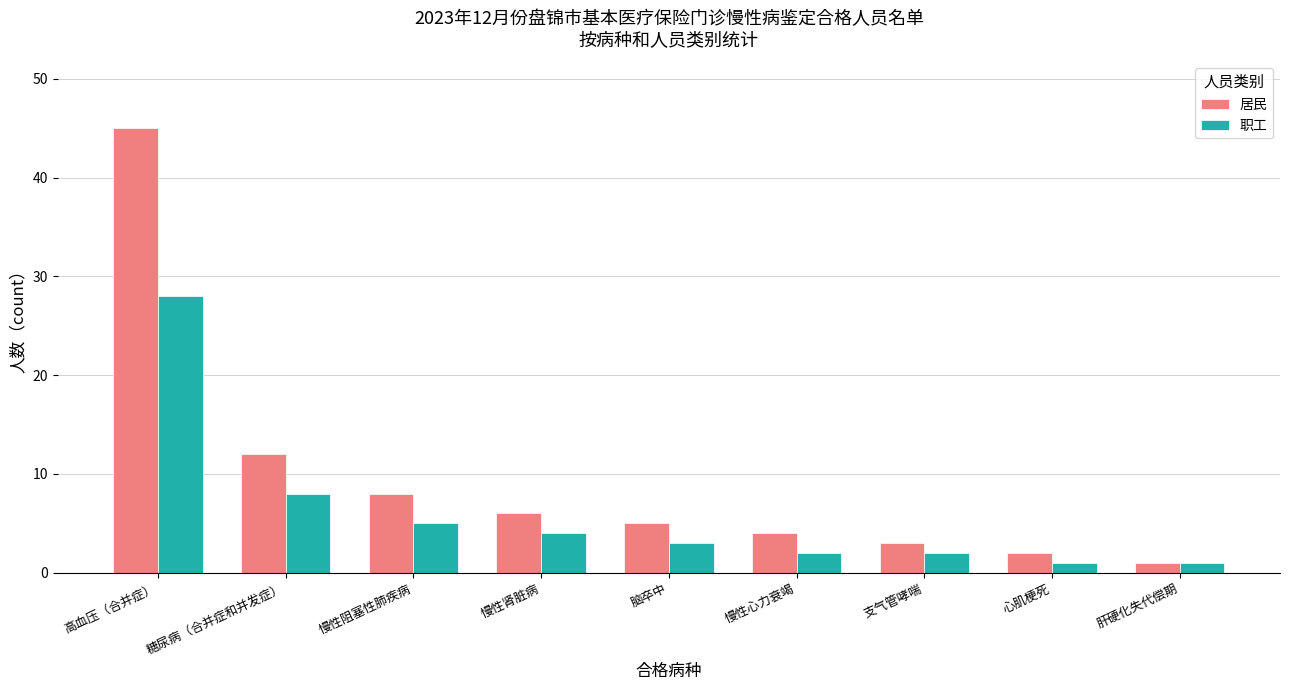

List the series in order of their overall mean, highest first.

居民, 职工